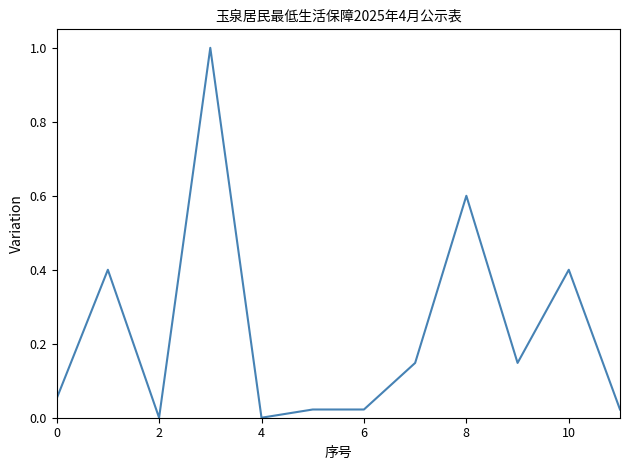

What is the maximum value shown in the chart?

1.0